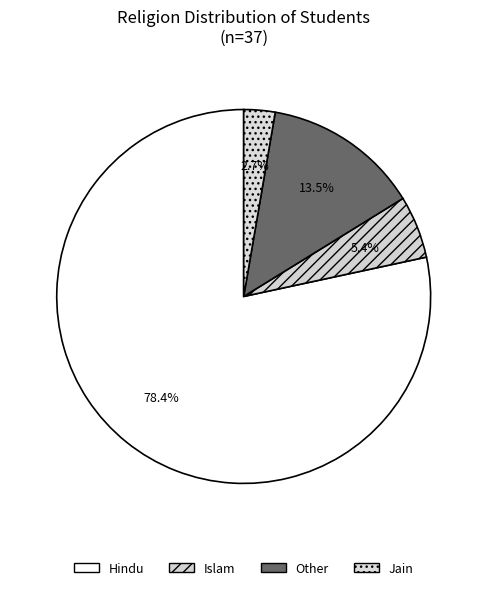

To the nearest percent, what percentage of the pie is Islam?

5%